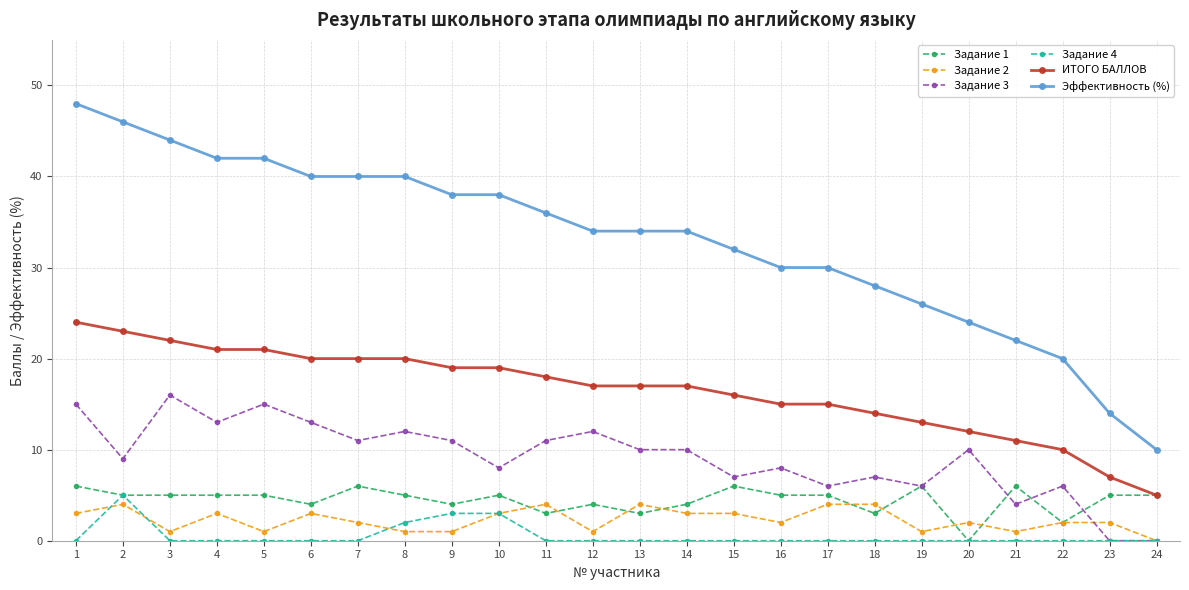

Which category has the highest value across all series?

1